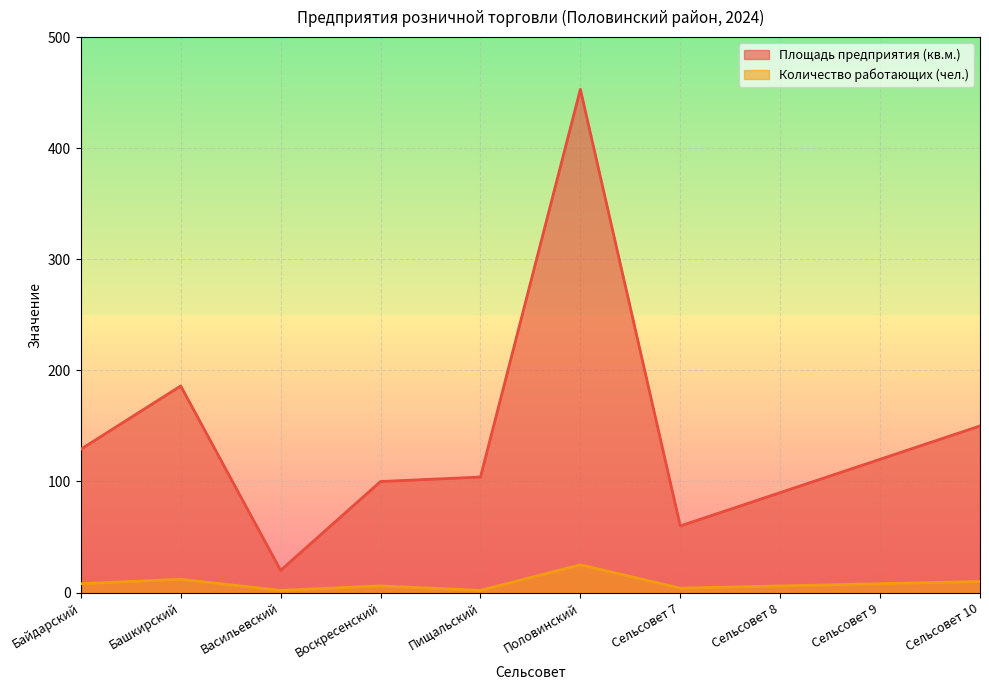

What is the difference between the Площадь предприятия (кв.м.) values at Сельсовет 7 and Воскресенский?

40